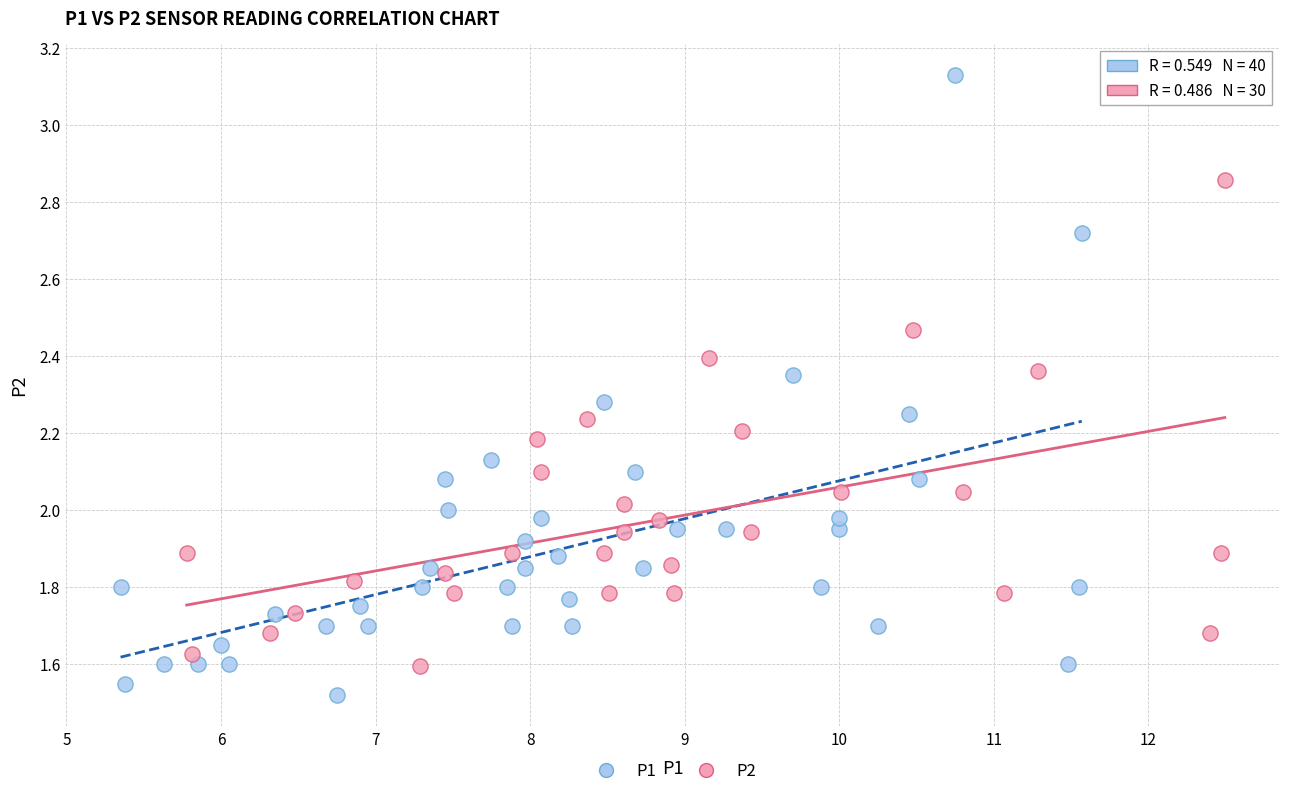

Which series reaches the maximum Y coordinate?

P1